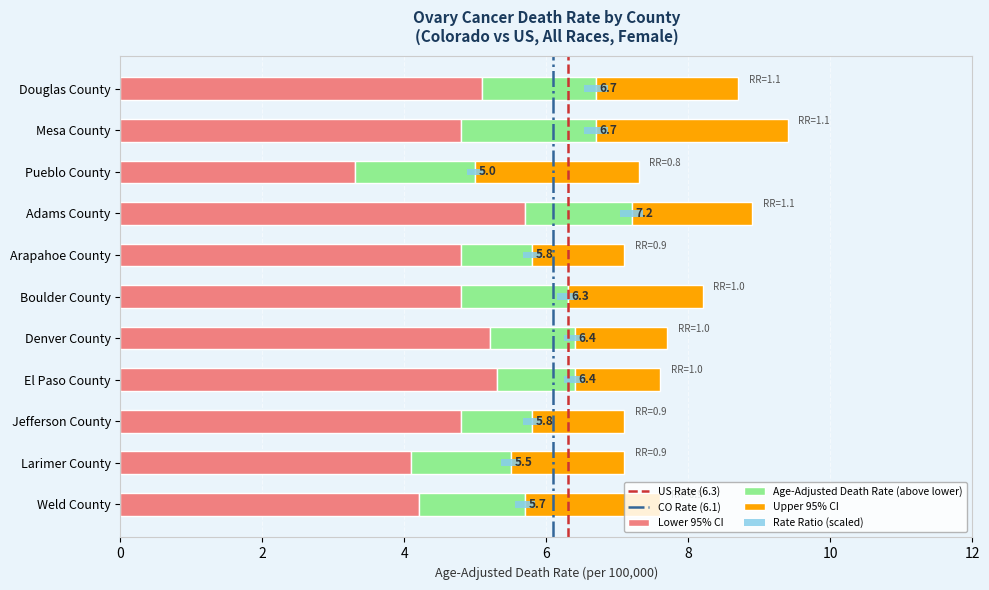

Between Pueblo County and Arapahoe County, which is larger?

Arapahoe County